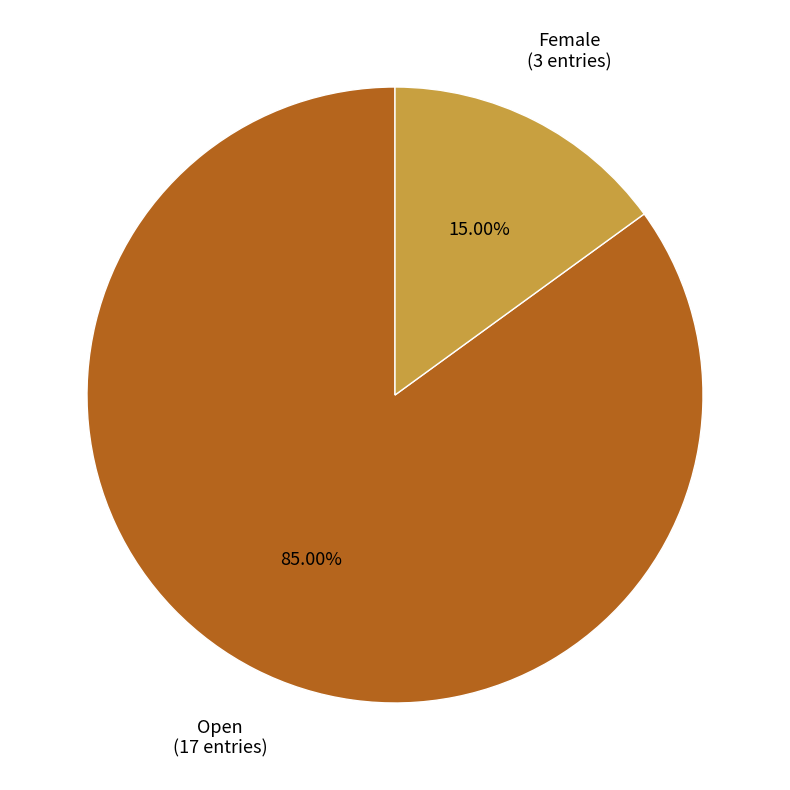

Which category has the biggest portion of the pie?

Open